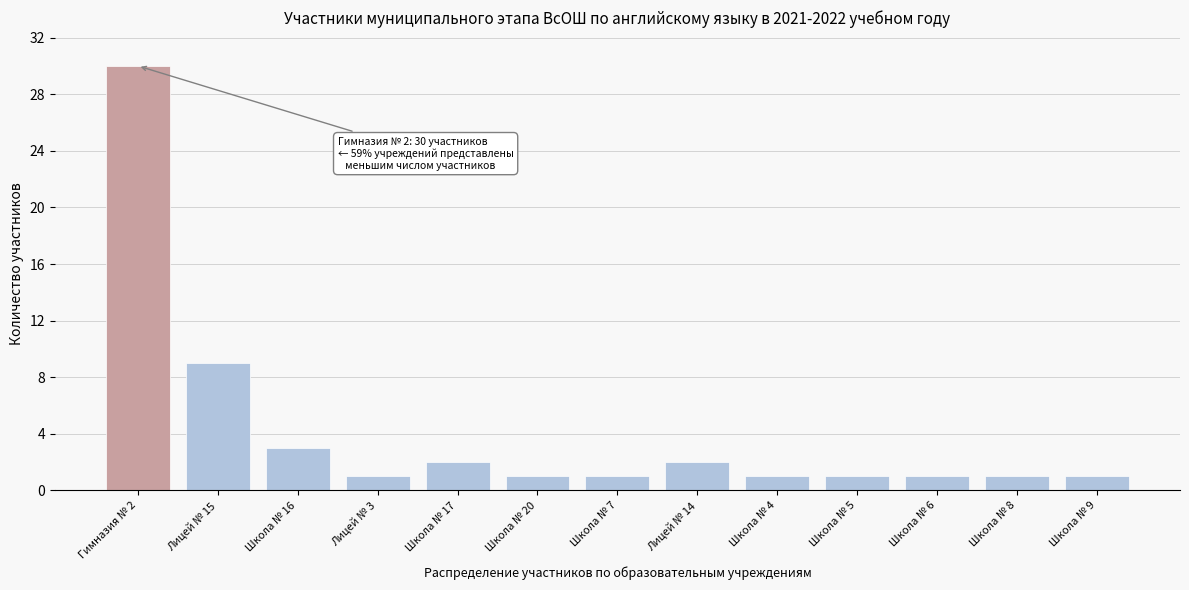

Reading left to right, extract all data points from this chart.

Гимназия № 2=30	Лицей № 15=9	Школа № 16=3	Лицей № 3=1	Школа № 17=2	Школа № 20=1	Школа № 7=1	Лицей № 14=2	Школа № 4=1	Школа № 5=1	Школа № 6=1	Школа № 8=1	Школа № 9=1